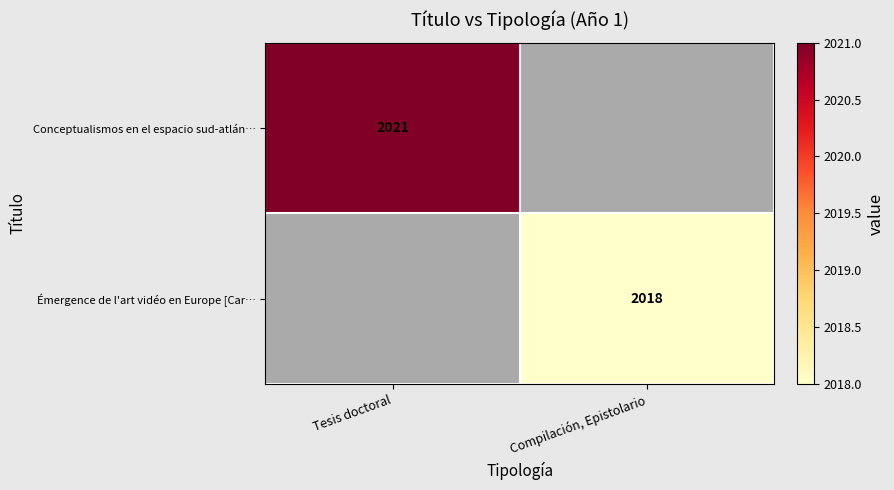

True or false: Émergence de l'art vidéo en Europe [Car… has a value of 2018 at Compilación, Epistolario.

True